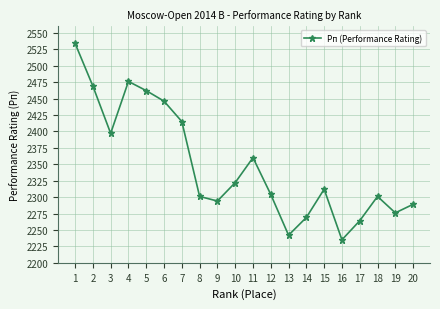

Which has a higher value, 14 or 4?

4